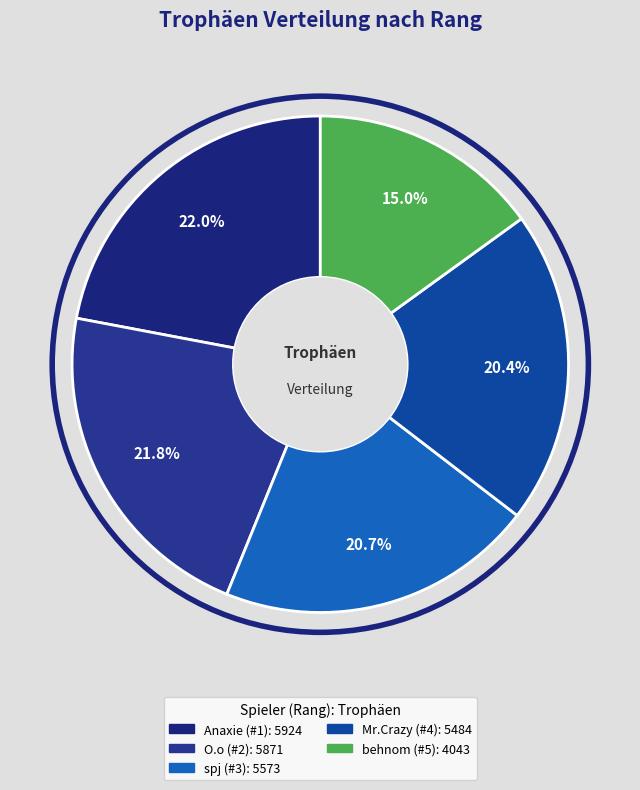

To the nearest percent, what is the combined percentage of Mr.Crazy (#4) and Anaxie (#1)?

42%